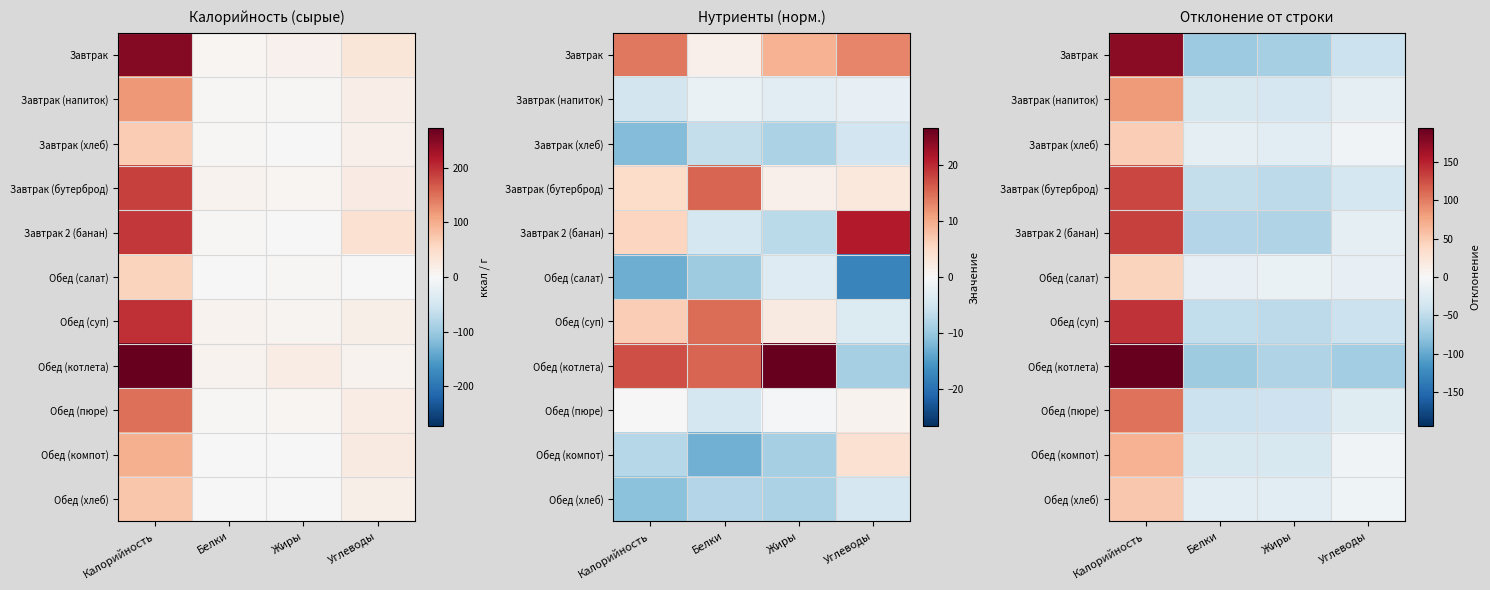

How many values in the Завтрак (хлеб) series are below -7?

3